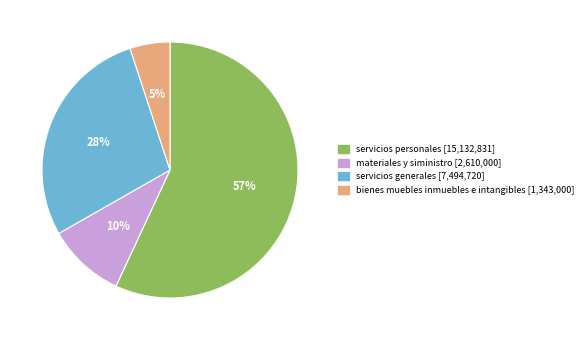

Which category has the biggest portion of the pie?

servicios personales